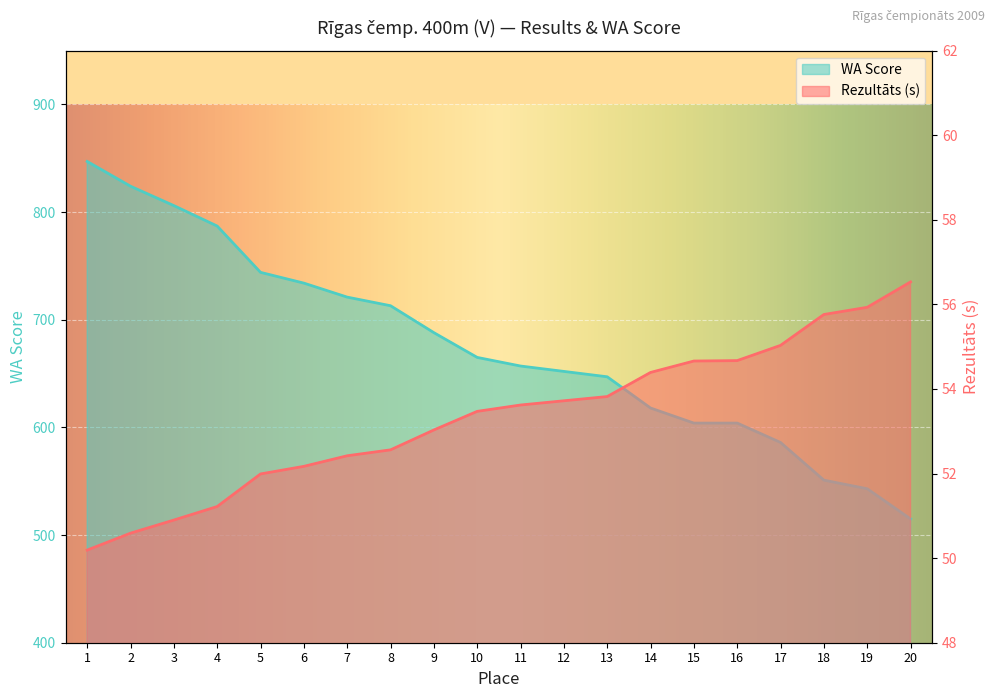

At which label is WA Score closest to 681?

9